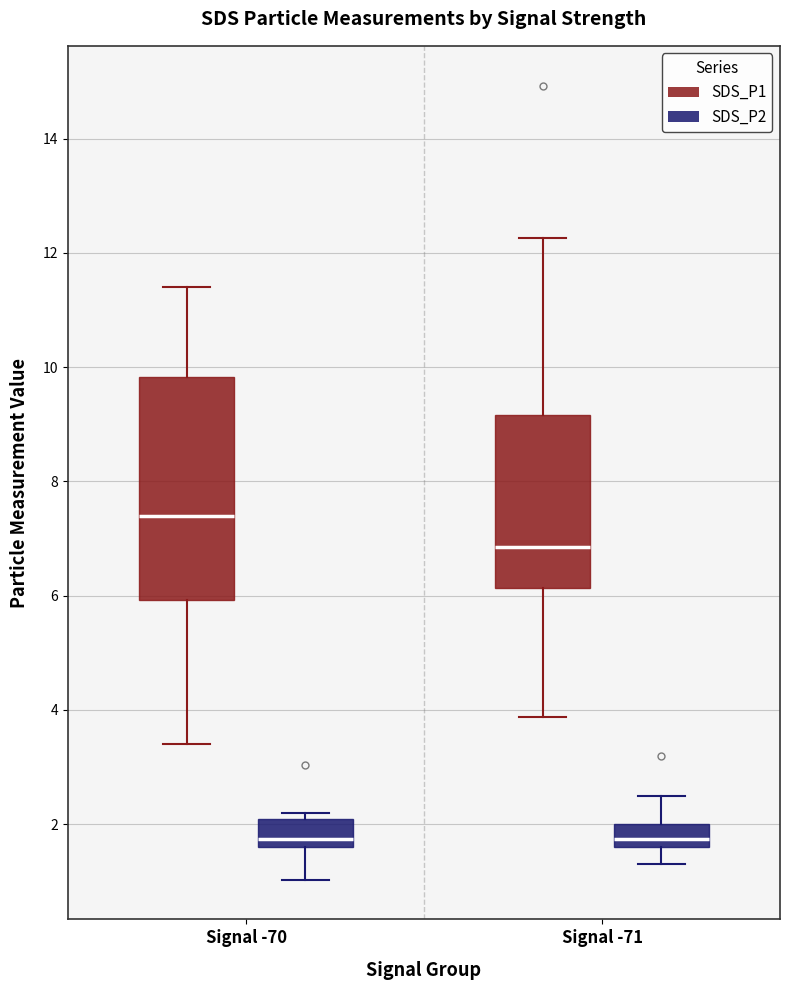

Where is the upper edge of the box for Signal -70 (SDS_P2) on the y-axis? The values are not printed on the chart, so give them approximately, as read against the axis.

2.0